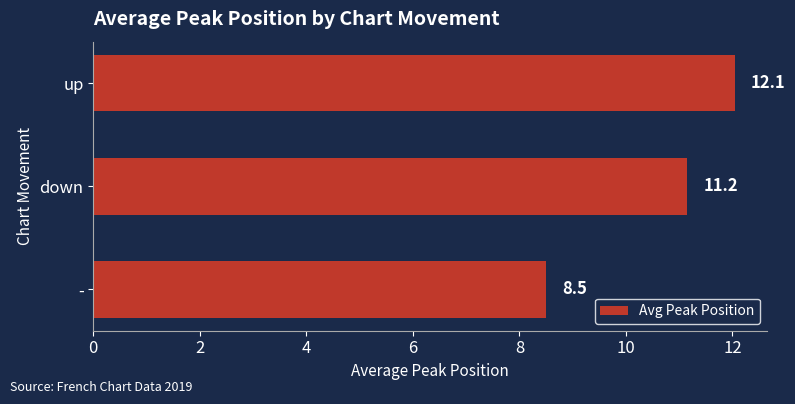

Reading bottom to top, transcribe all the data shown in this chart.

-=8.5	down=11.2	up=12.1